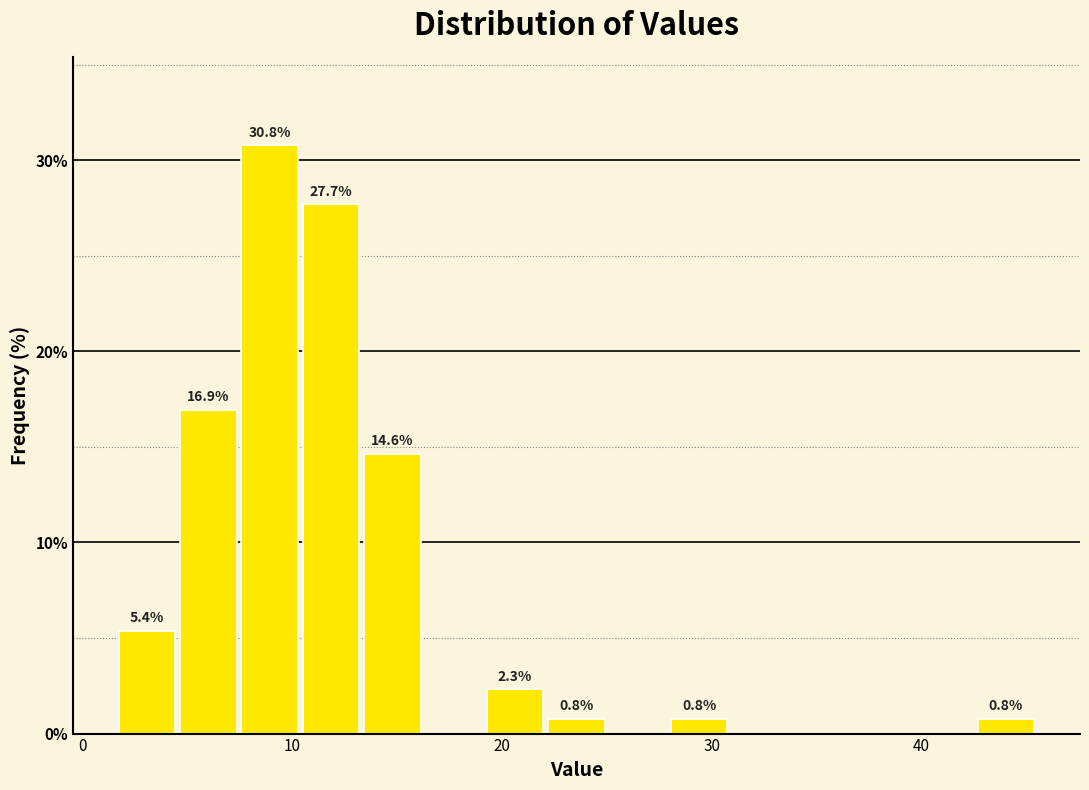

Read against the x-axis, roughly where is the centre of the tallest bar?

9